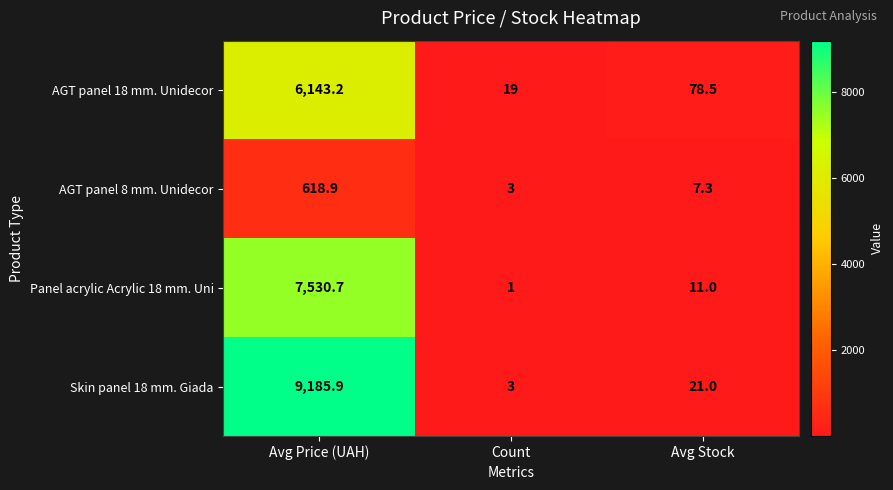

List the series in order of their peak value, lowest first.

AGT panel 8 mm. Unidecor, AGT panel 18 mm. Unidecor, Panel acrylic Acrylic 18 mm. Uni, Skin panel 18 mm. Giada